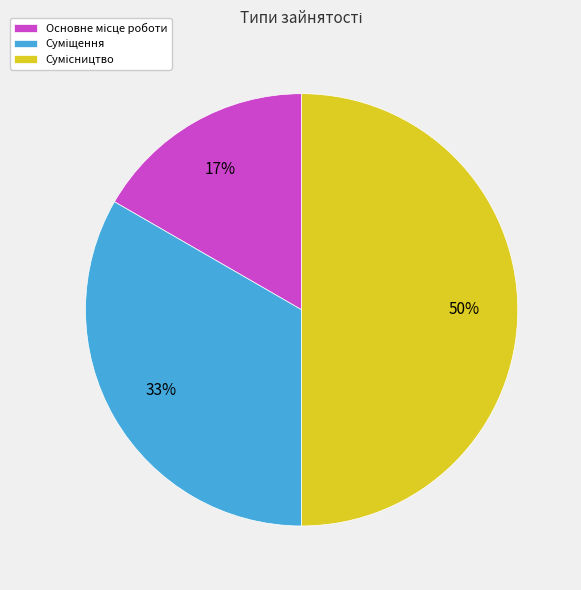

To the nearest percent, what is the difference between the largest and smallest slice percentages?

33%